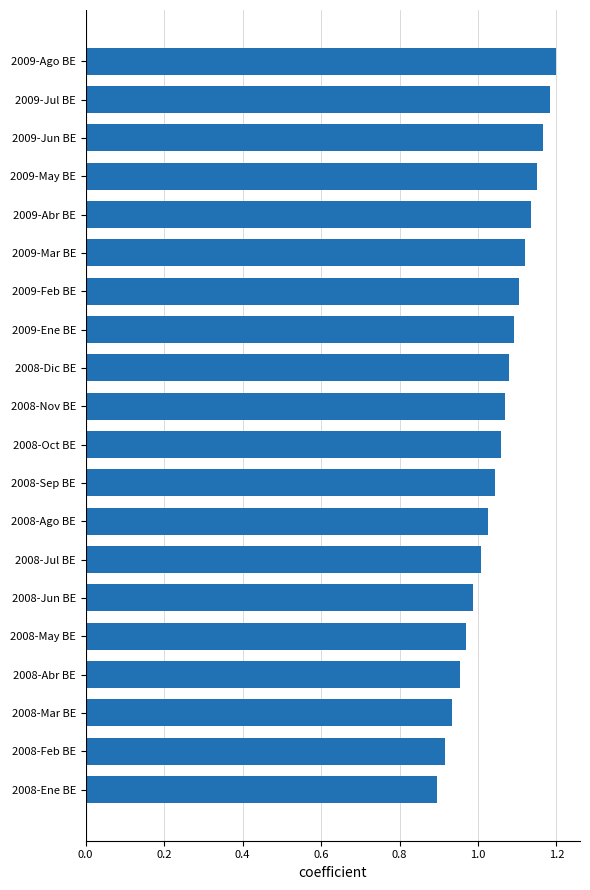

What is the change in value from 2008-Abr BE to 2009-May BE?

+0.2